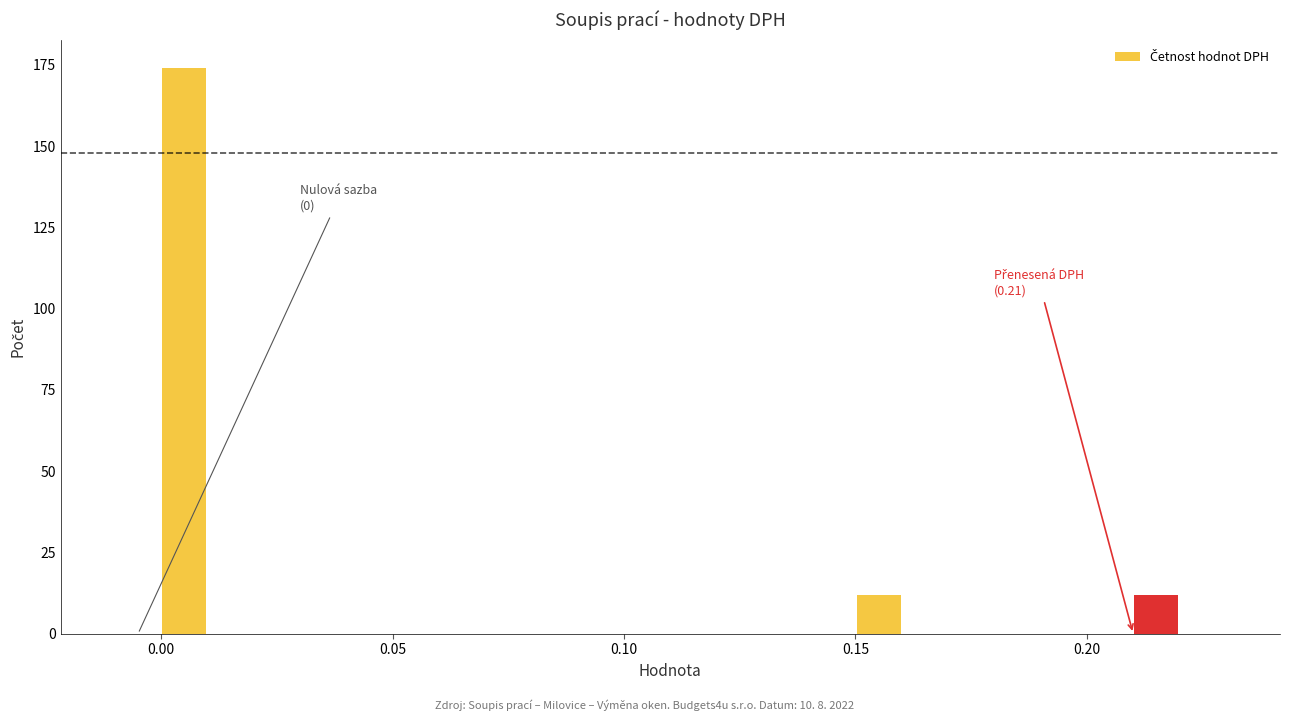

Around what value on the x-axis is the tallest bar? Give the approximate position of its centre, as read against the axis.

0.005